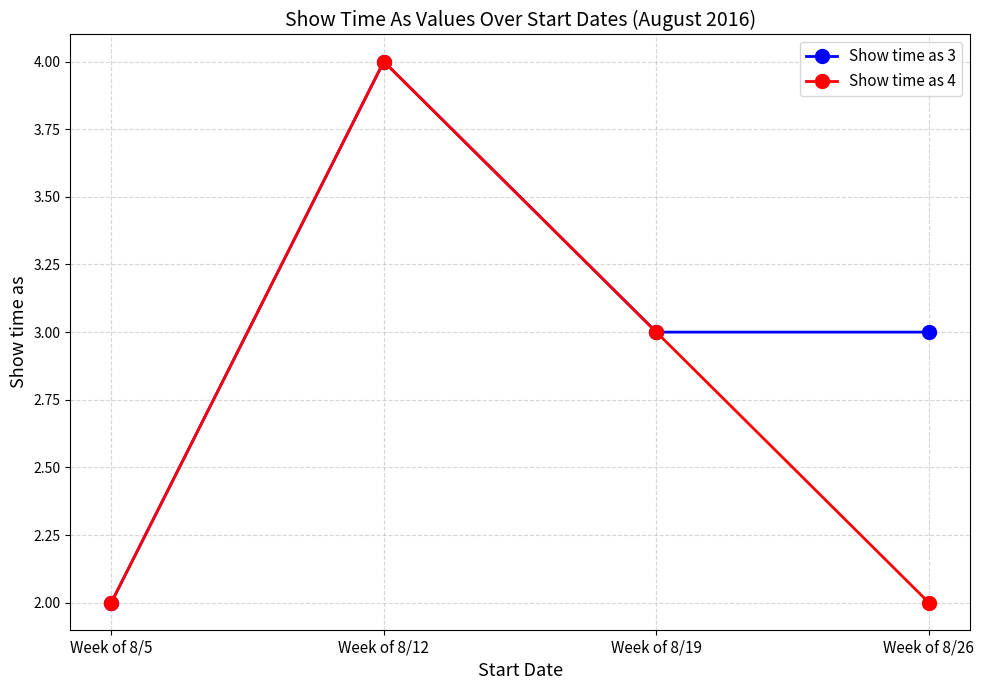

How many lines are shown in the chart?

2